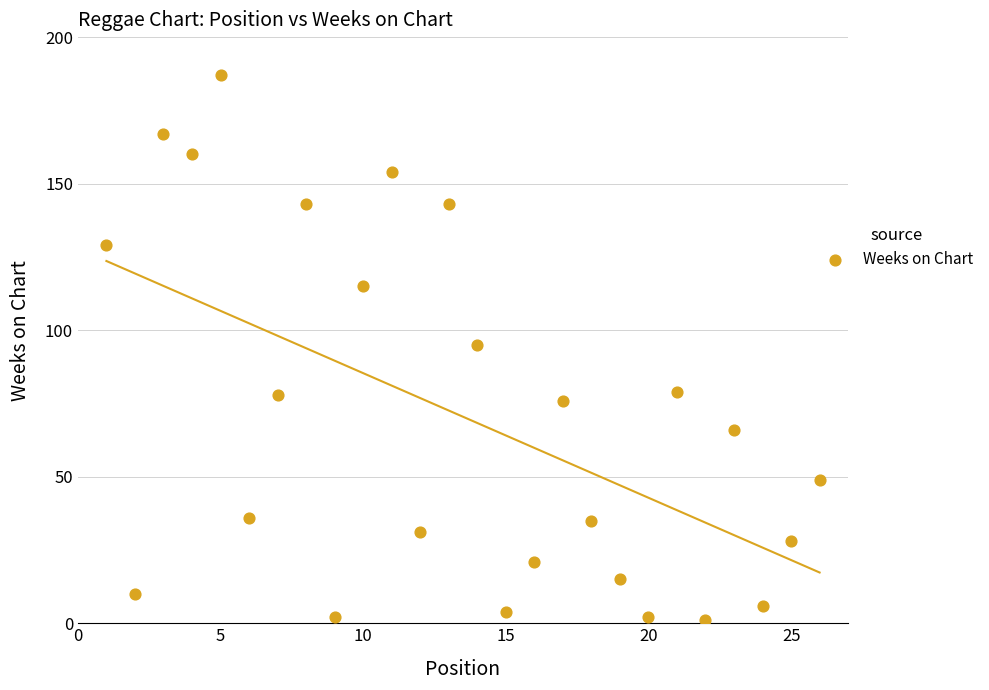

What is the range of Y values (max minus min)?

186